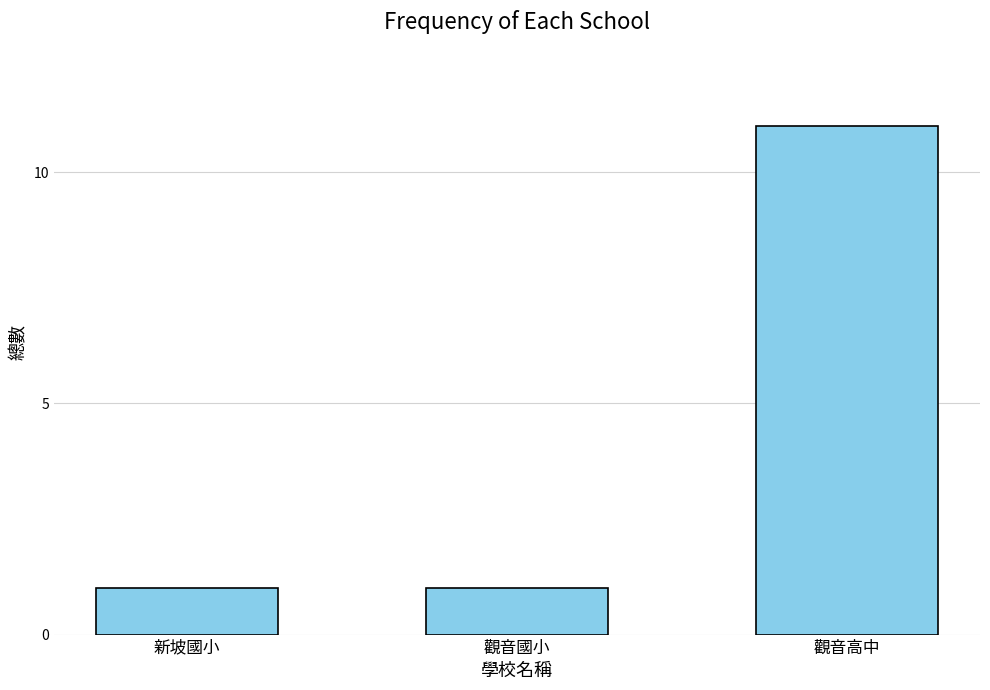

What is the minimum value shown in the chart?

1